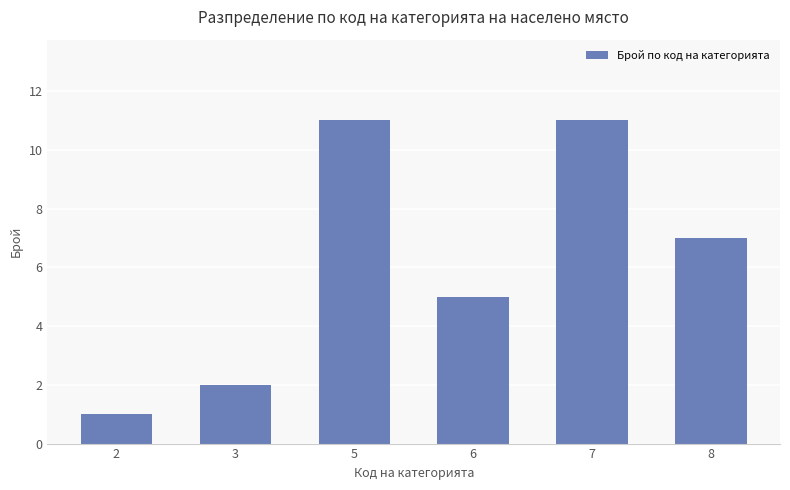

What is the value of the 2nd bar from the left?

2